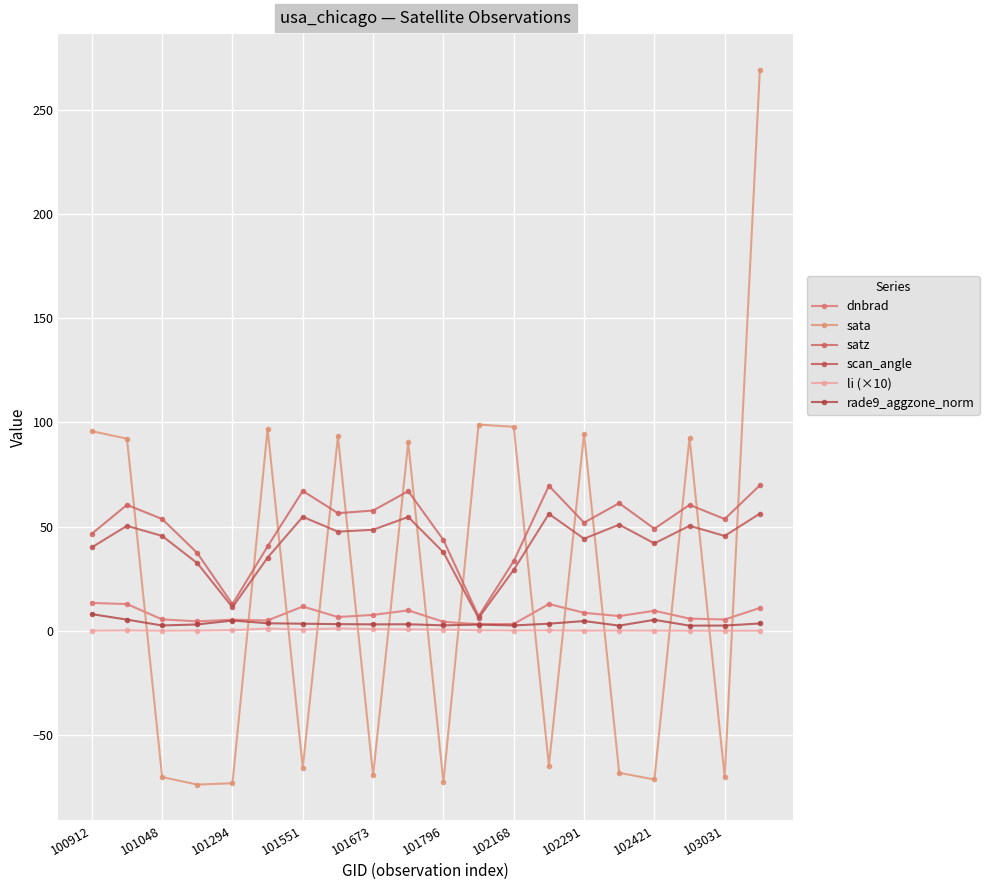

How many series are shown in this chart?

6